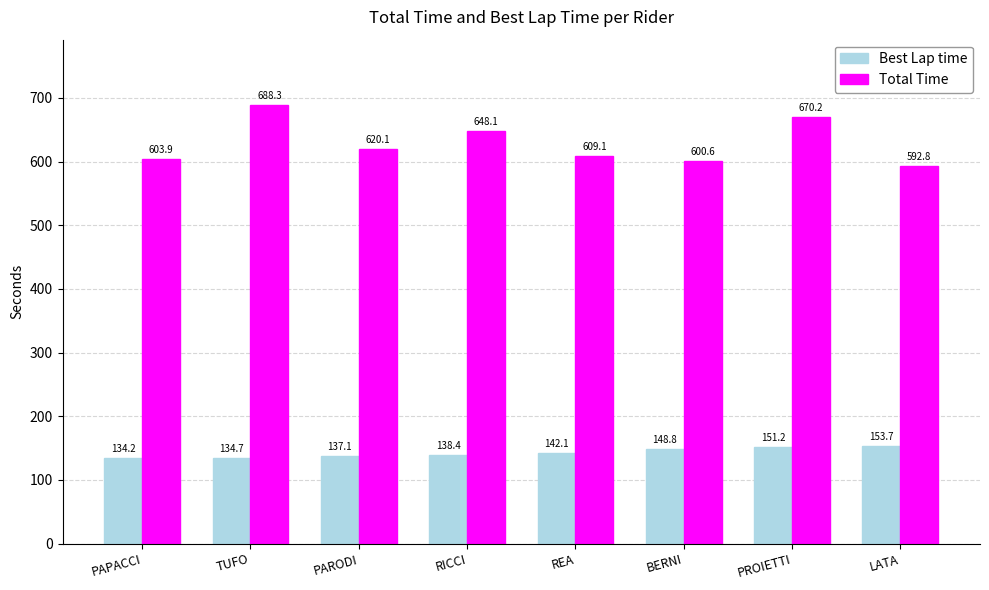

At PAPACCI, list the series in order from smallest to largest.

Best Lap time, Total Time